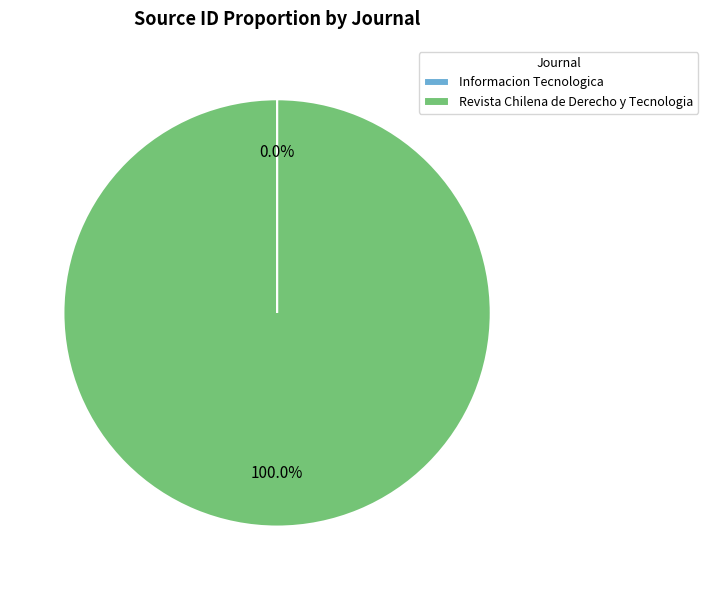

Which category has the biggest portion of the pie?

Revista Chilena de Derecho y Tecnologia